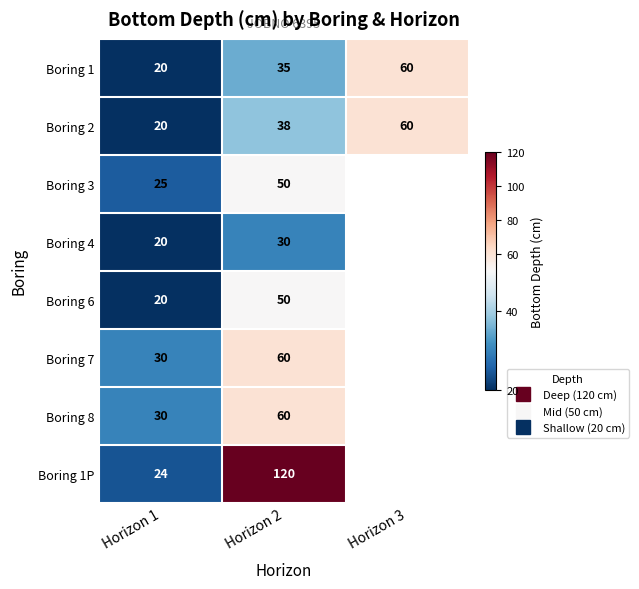

The value of Boring 1 at Horizon 2 is 53.2. True or false?

False